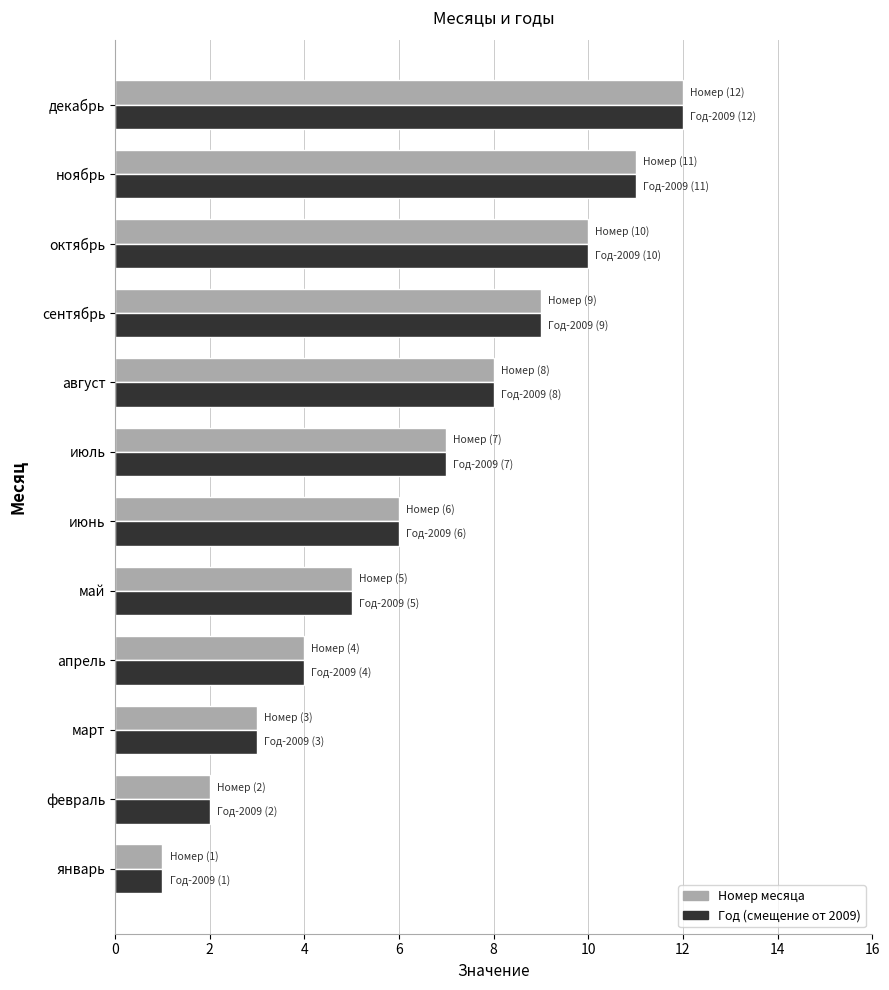

What is the difference between the maximum and second lowest values in the Год (смещение от 2009) series?

10